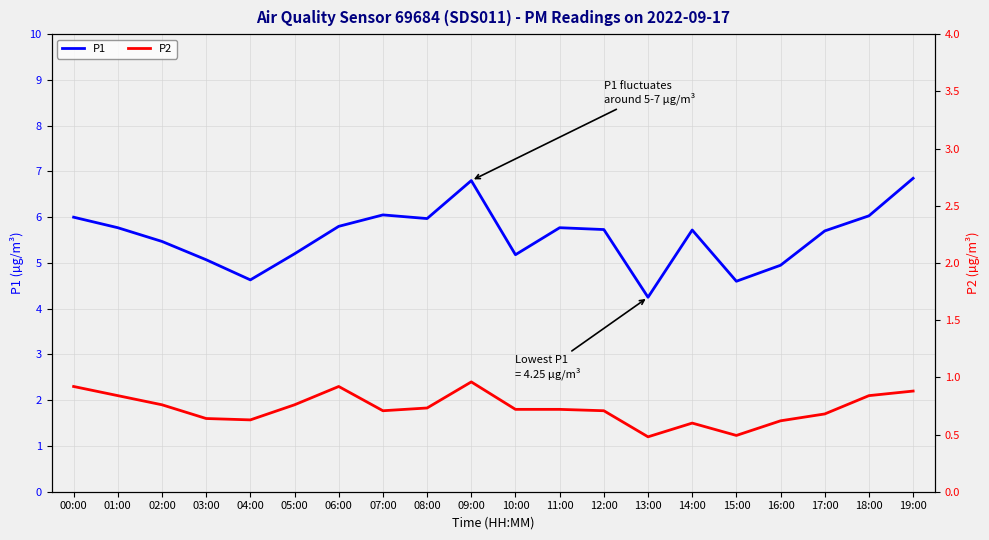

What are all the series names shown in the legend?

P1, P2